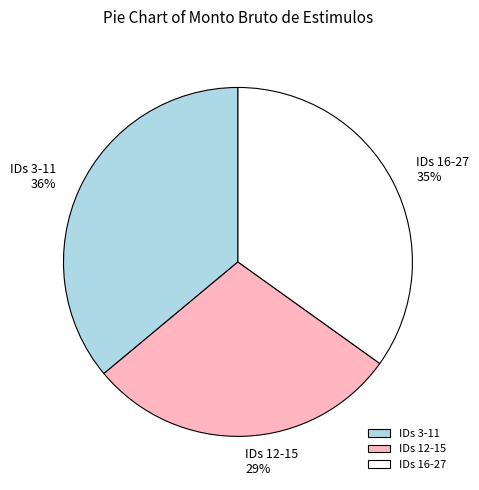

Approximately how many times larger is the value at IDs 12-15 compared to IDs 3-11?

0.8